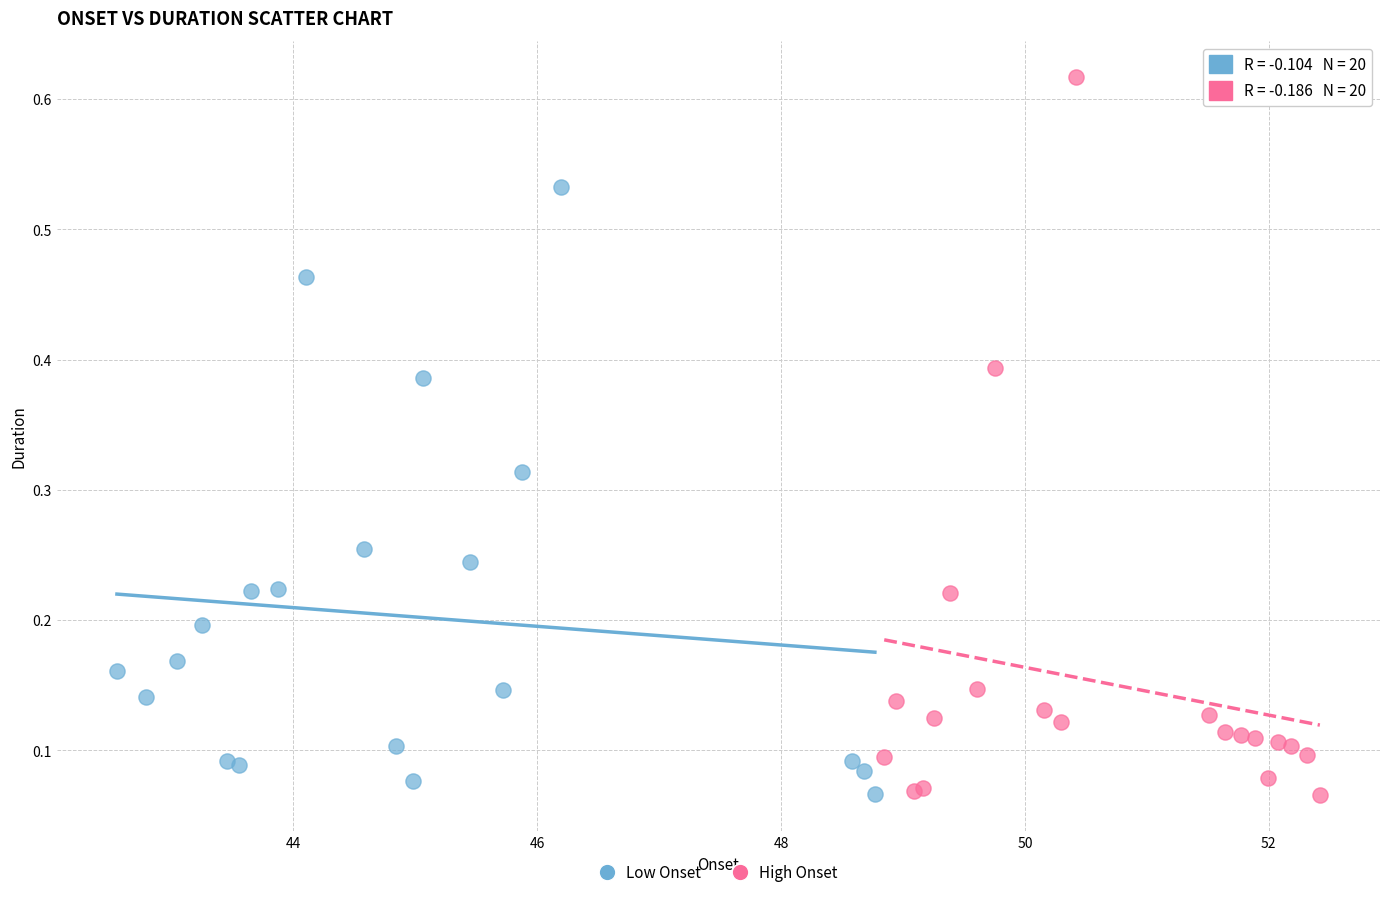

Which series reaches the maximum Y coordinate?

High Onset